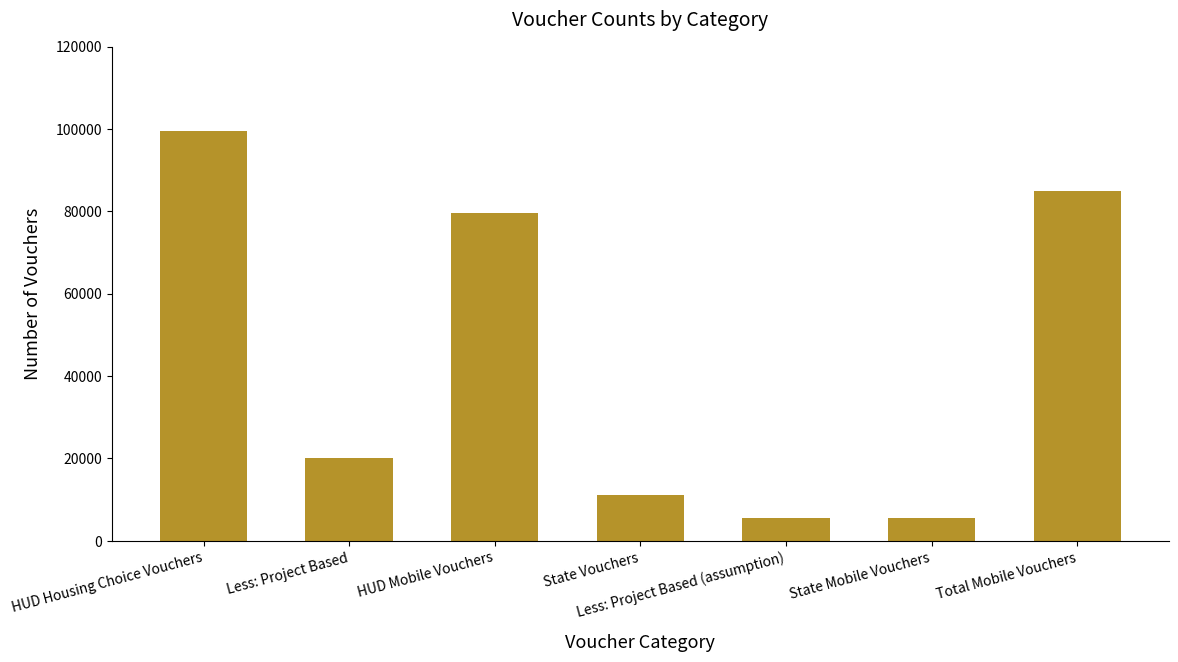

What is the minimum value shown in the chart?

5500